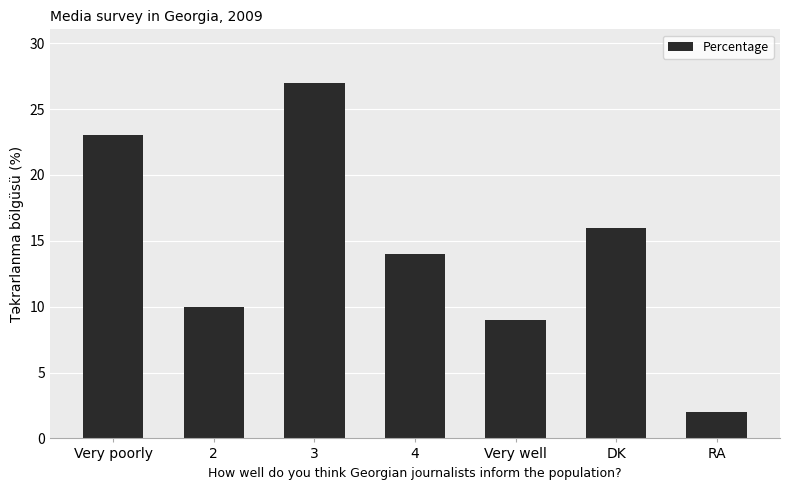

List the labels in order of value, smallest first.

RA, Very well, 2, 4, DK, Very poorly, 3